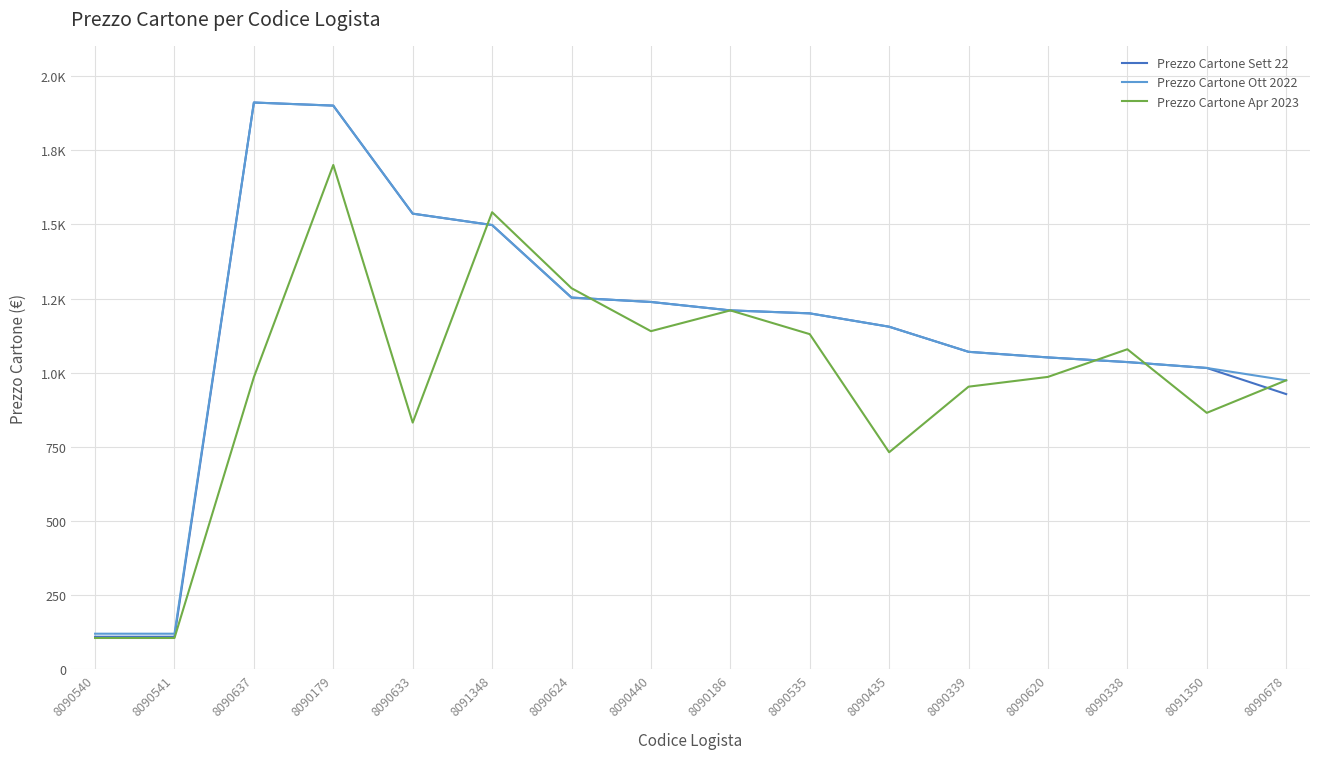

Rank the categories by Prezzo Cartone Apr 2023 value from highest to lowest.

8090179, 8091348, 8090624, 8090186, 8090440, 8090535, 8090338, 8090620, 8090637, 8090678, 8090339, 8091350, 8090633, 8090435, 8090540, 8090541